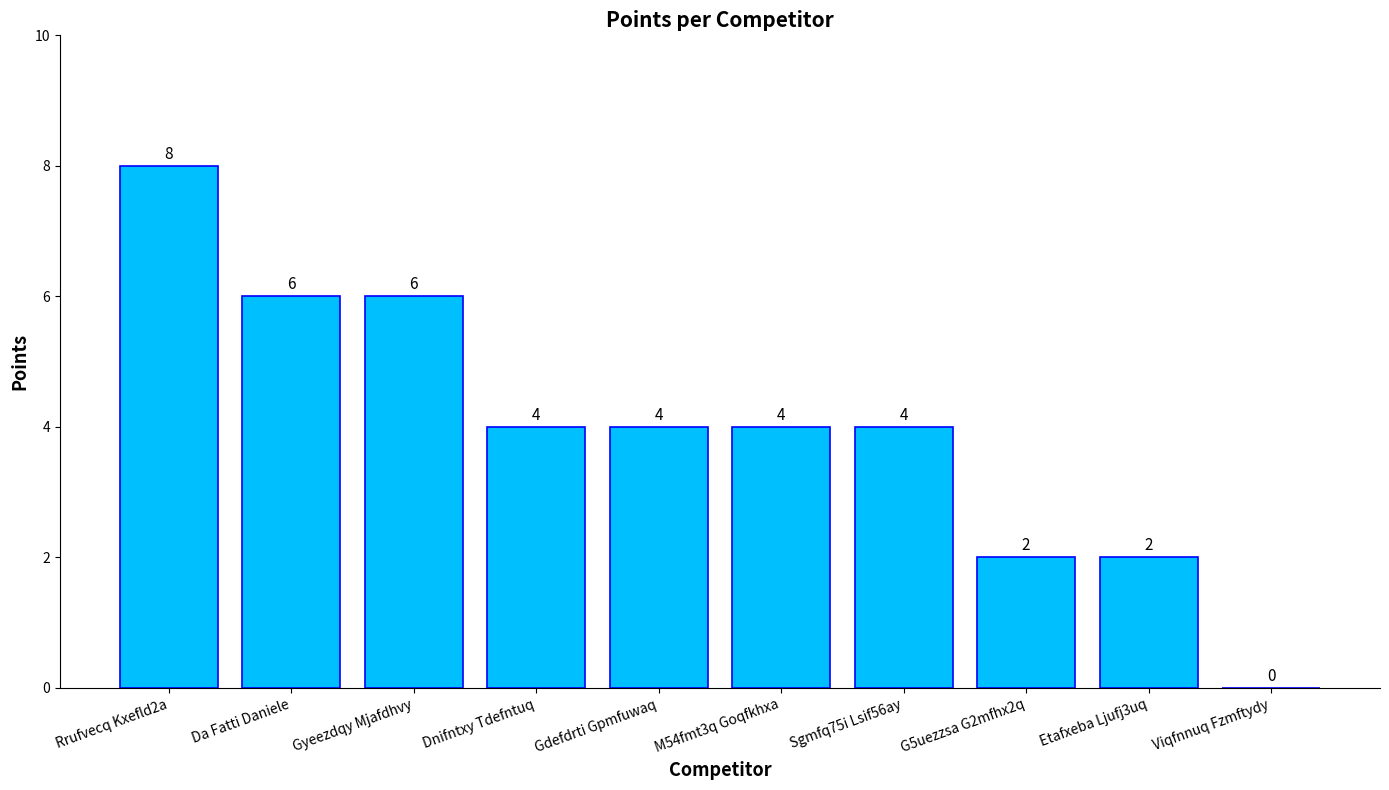

True or false: the data shows 2 at Etafxeba Ljufj3uq.

True